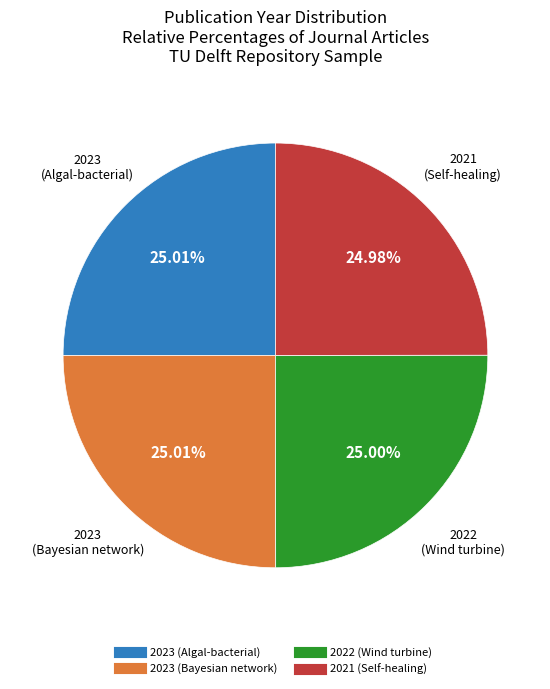

What is the ratio of the value at 2023 (Algal-bacterial) to the value at 2021 (Self-healing)?

1.0